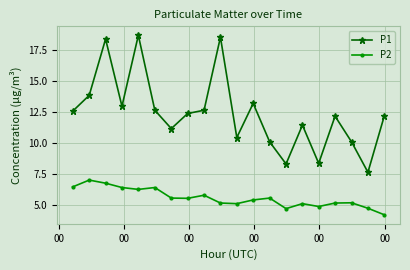

Which series has the largest range (max minus min)?

P1